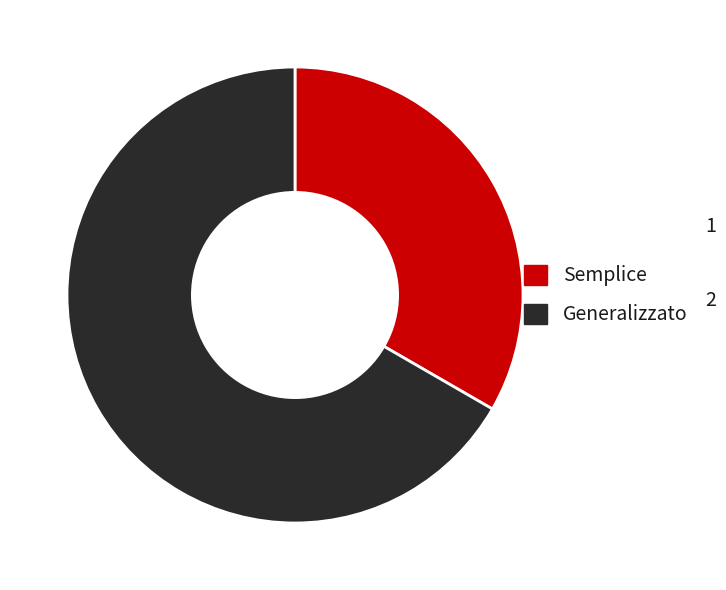

Count the number of slices in the pie.

2